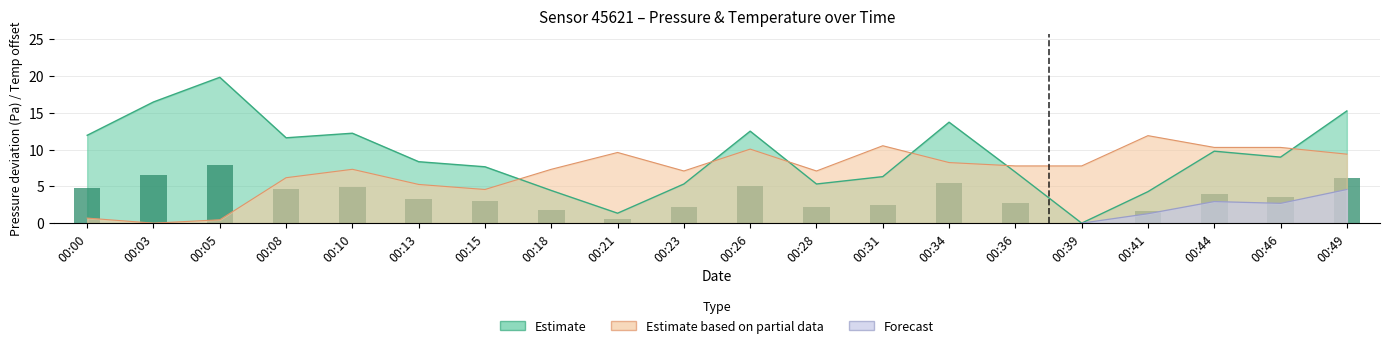

Are the bars horizontal?

No